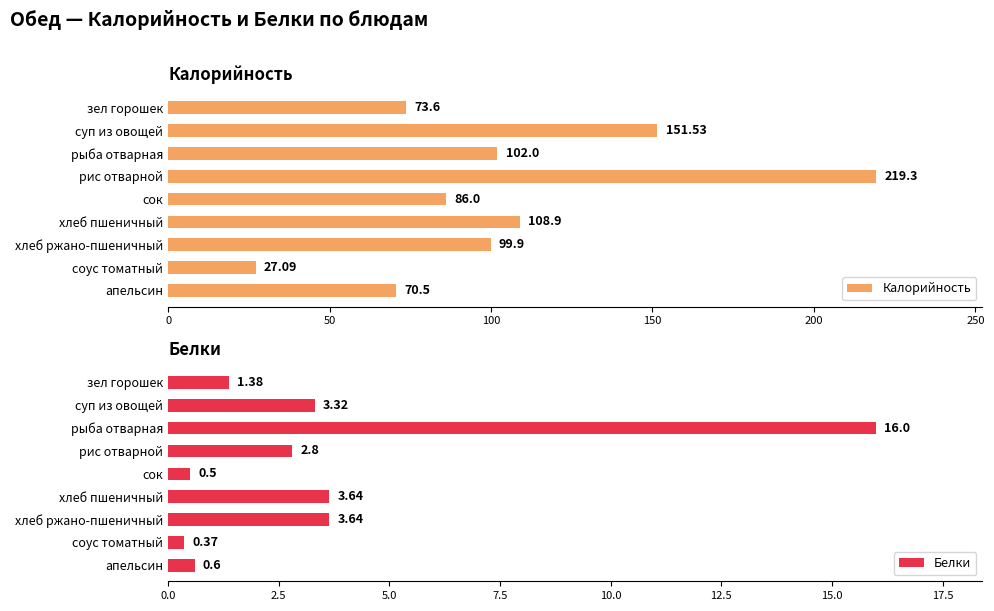

At which label is Калорийность closest to 123?

хлеб пшеничный